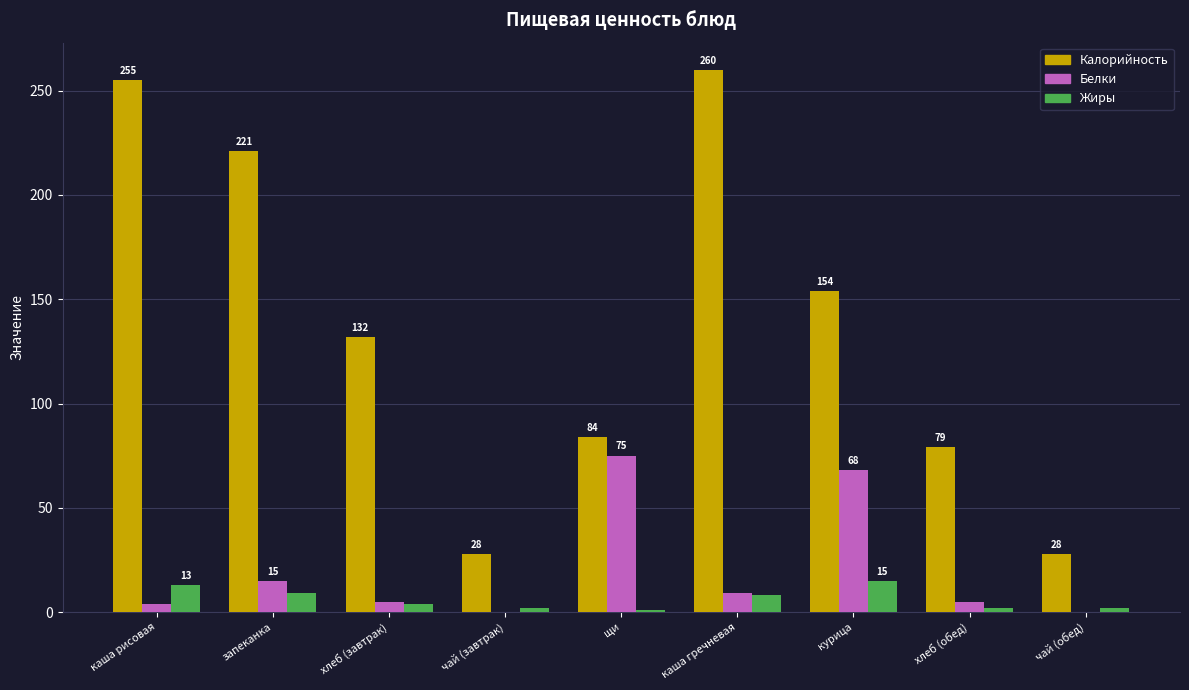

Reading left to right, extract all data points from this chart.

Калорийность: каша рисовая=255	запеканка=221	хлеб (завтрак)=132	чай (завтрак)=28	щи=84	каша гречневая=260	курица=154	хлеб (обед)=79	чай (обед)=28
Белки: каша рисовая=4	запеканка=15	хлеб (завтрак)=5	чай (завтрак)=0	щи=75	каша гречневая=9	курица=68	хлеб (обед)=5	чай (обед)=0
Жиры: каша рисовая=13	запеканка=9	хлеб (завтрак)=4	чай (завтрак)=2	щи=1	каша гречневая=8	курица=15	хлеб (обед)=2	чай (обед)=2